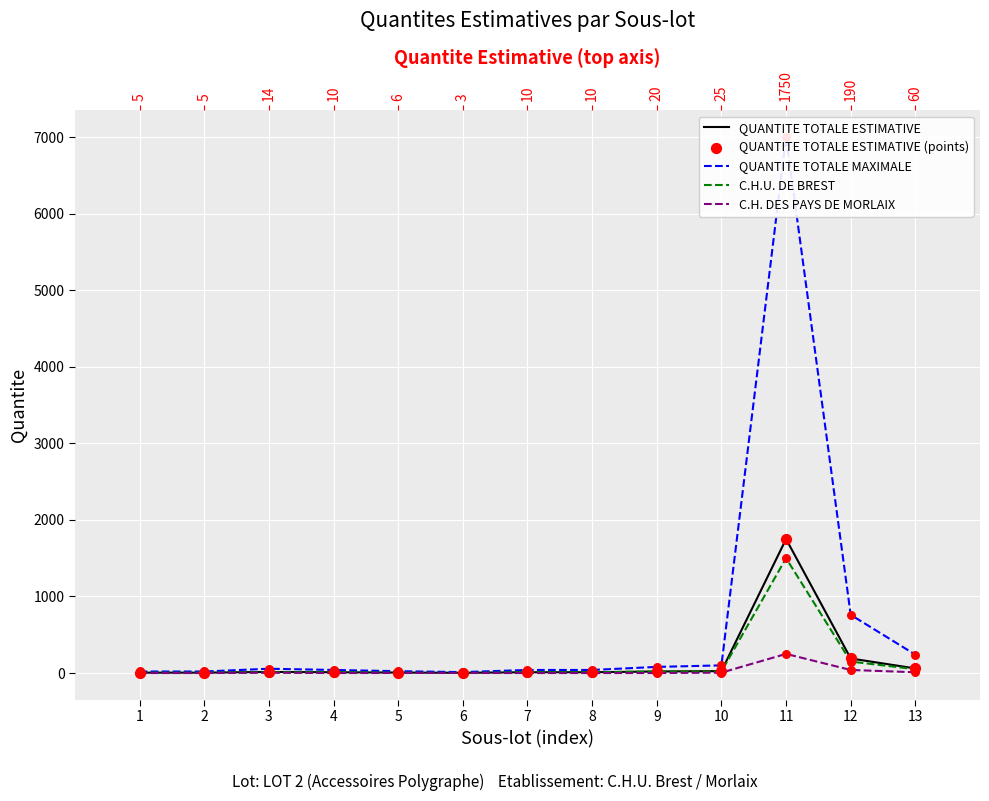

Which series has the largest total across all categories?

QUANTITE TOTALE MAXIMALE